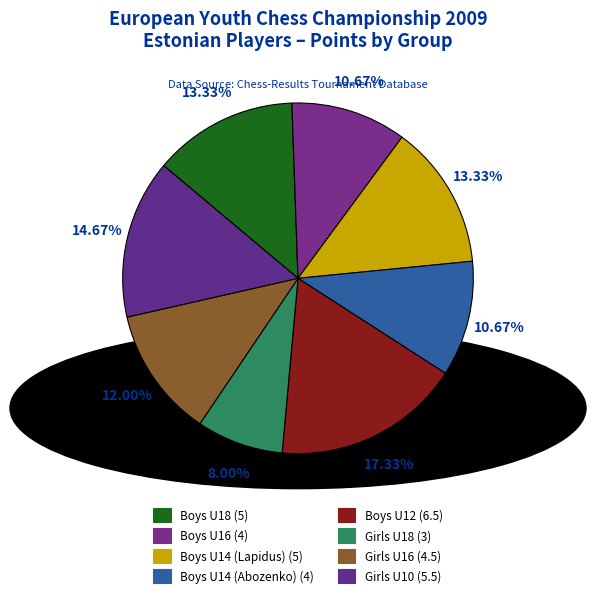

Combined, what portion of the pie is Girls U10 and Boys U14 (Abozenko)?

25.3%